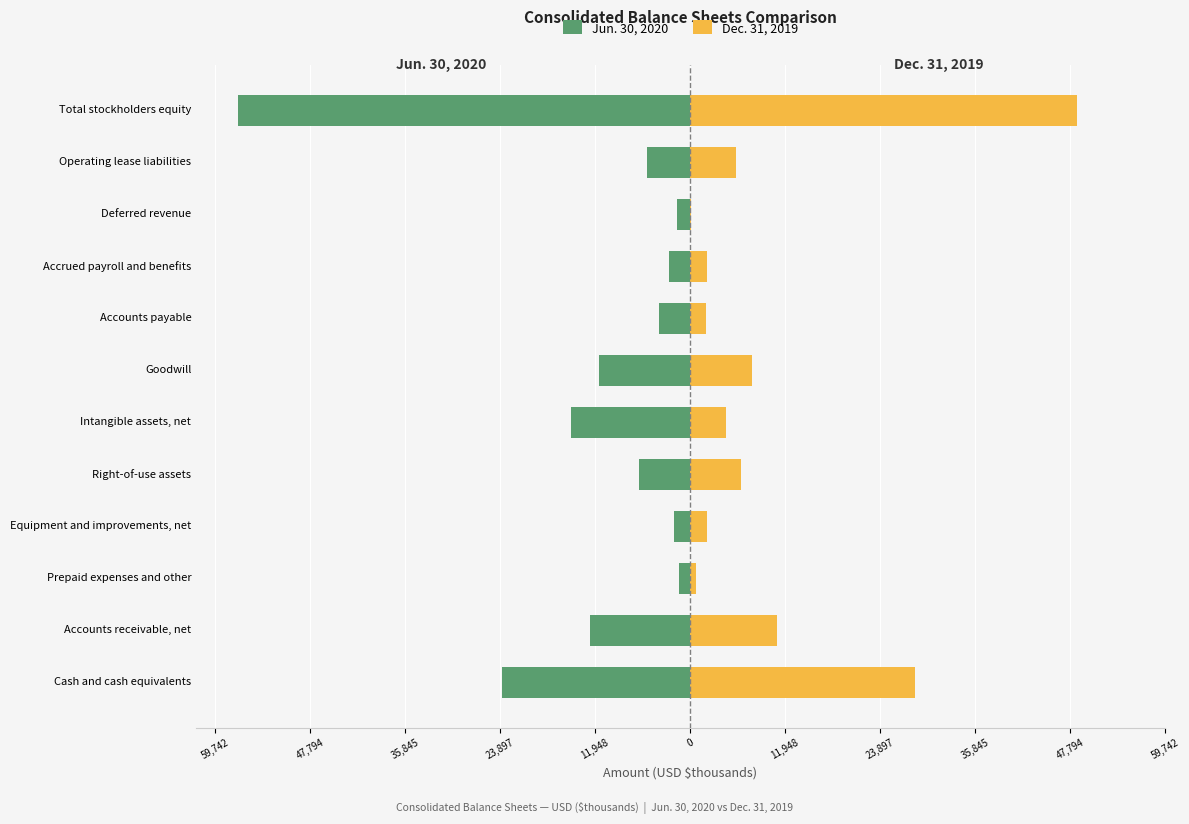

What is the difference between the highest and lowest values at 59,742?

51882